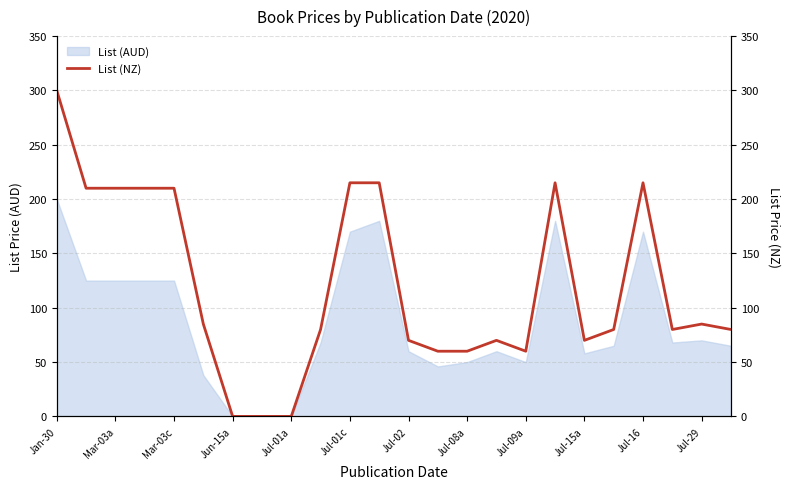

Reading right to left, transcribe all the data shown in this chart.

80.0	85.0	80.0	215.0	80.0	70.0	215.0	60.0	70.0	60.0	60.0	70.0	215.0	215.0	80.0	0.0	0.0	0.0	85.0	210.0	210.0	210.0	210.0	300.0